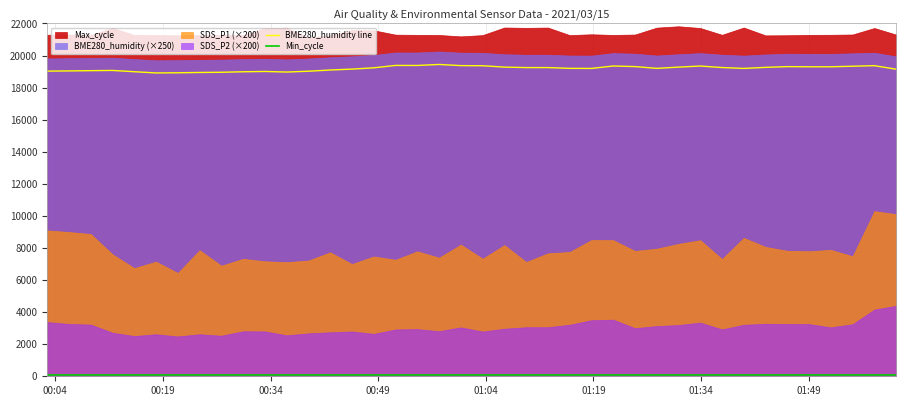

Where is Min_cycle nearest to the value 81?

00:04